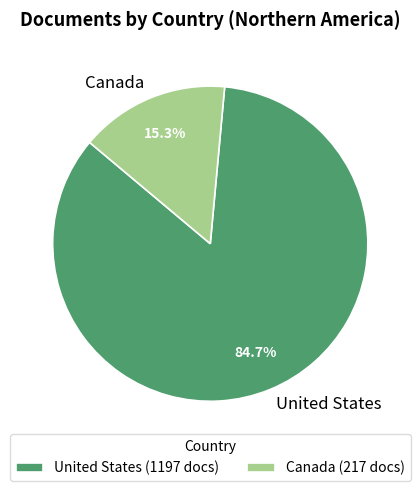

Is the sum of Canada and United States greater than half?

Yes